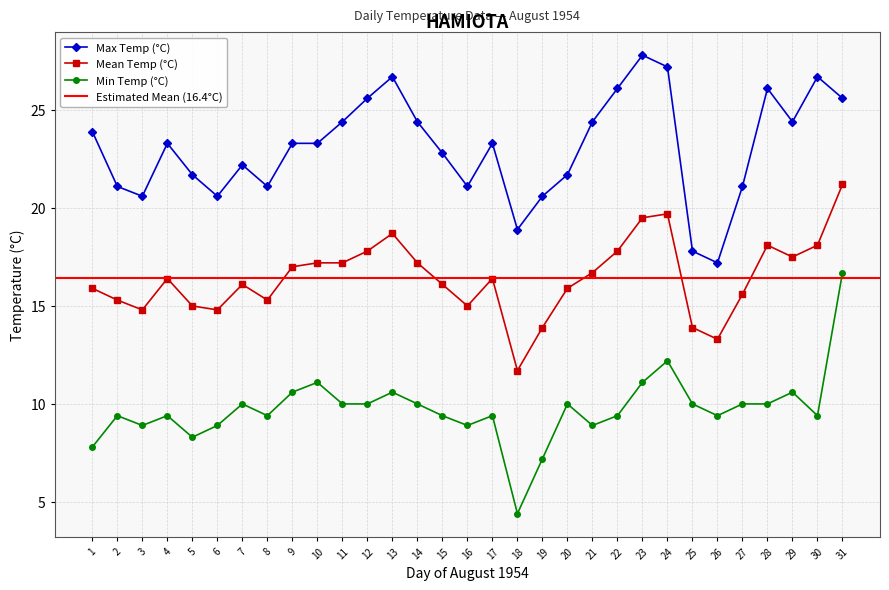

True or false: Mean Temp (°C) and Min Temp (°C) intersect in this chart.

False